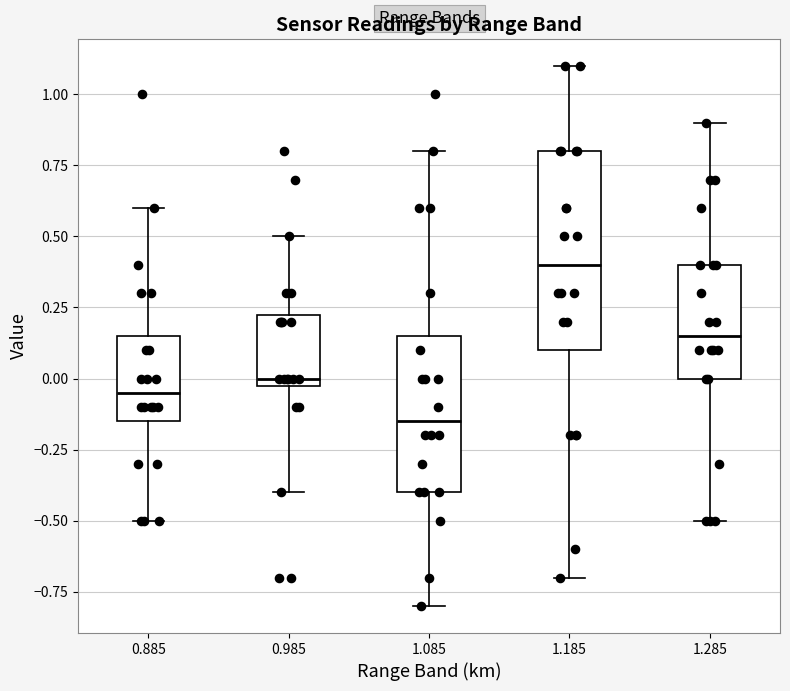

Reading left to right, read every box against the y-axis: the position of its median line, the range the box covers, and the ends of its whiskers. The values are not printed on the chart, so give them approximately, as read against the axis.

0.885: median -0.05, box -0.15 to 0.15, whiskers -0.50 to 0.60
0.985: median 0.00 (just above the box's lower edge), box 0.00 to 0.25, whiskers -0.40 to 0.50
1.085: median -0.15, box -0.40 to 0.15, whiskers -0.80 to 0.80
1.185: median 0.40, box 0.10 to 0.80, whiskers -0.70 to 1.10
1.285: median 0.15, box 0.00 to 0.40, whiskers -0.50 to 0.90